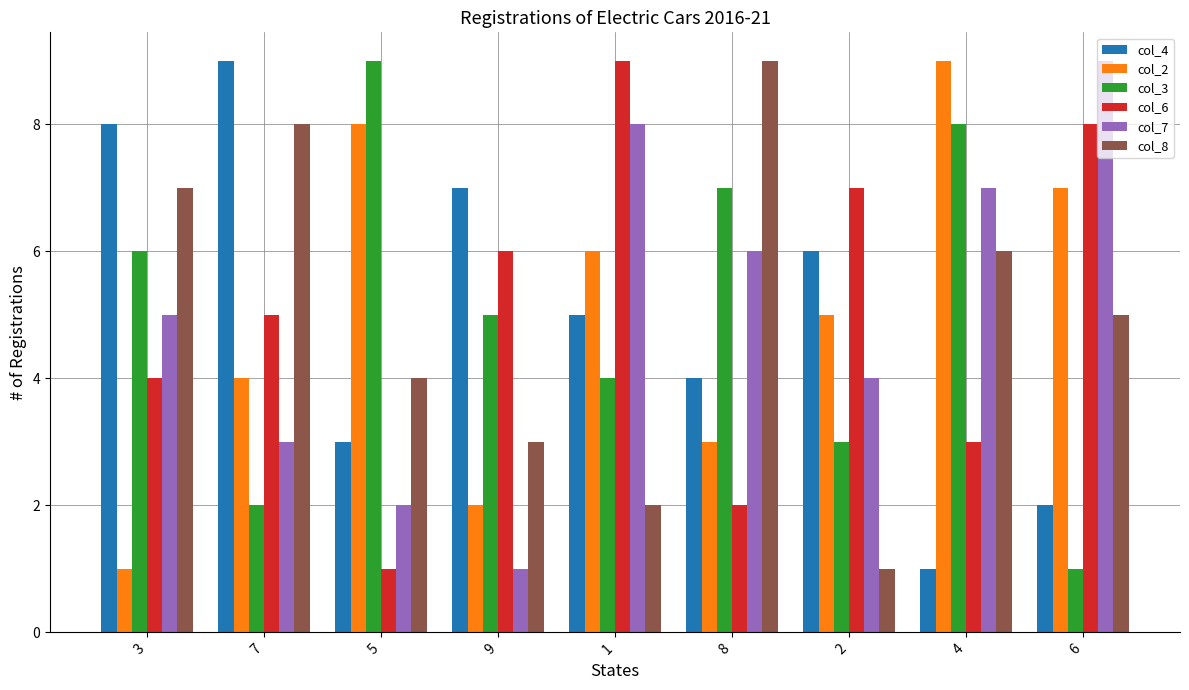

Where does the col_8 series first go above 5?

3